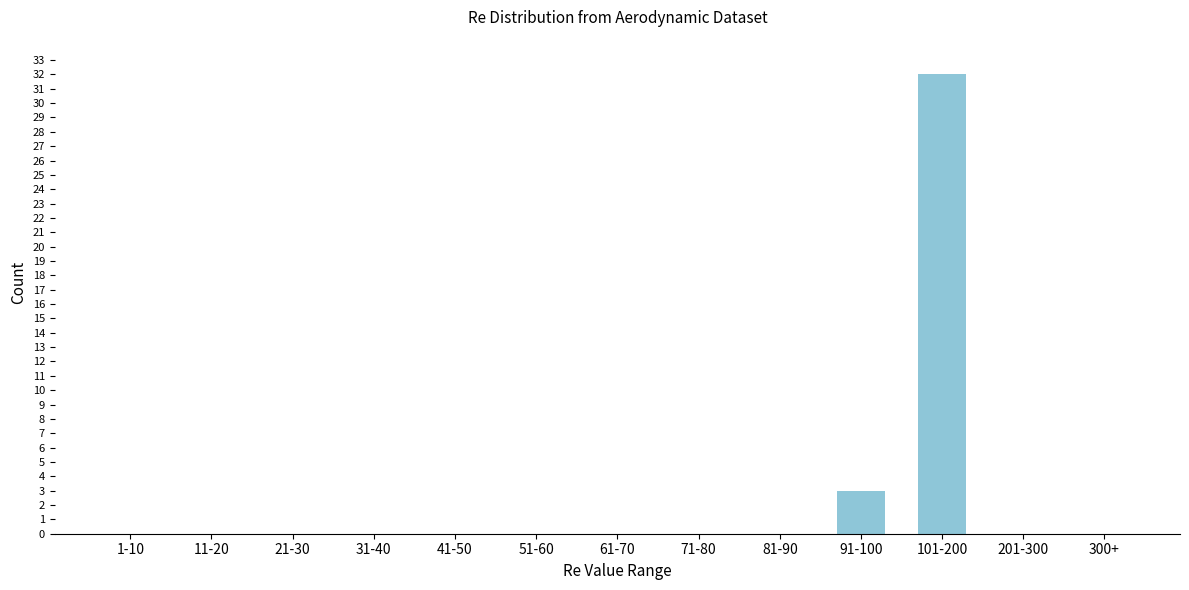

Reading right to left, what are all the values shown in this chart?

300+=0	201-300=0	101-200=32	91-100=3	81-90=0	71-80=0	61-70=0	51-60=0	41-50=0	31-40=0	21-30=0	11-20=0	1-10=0